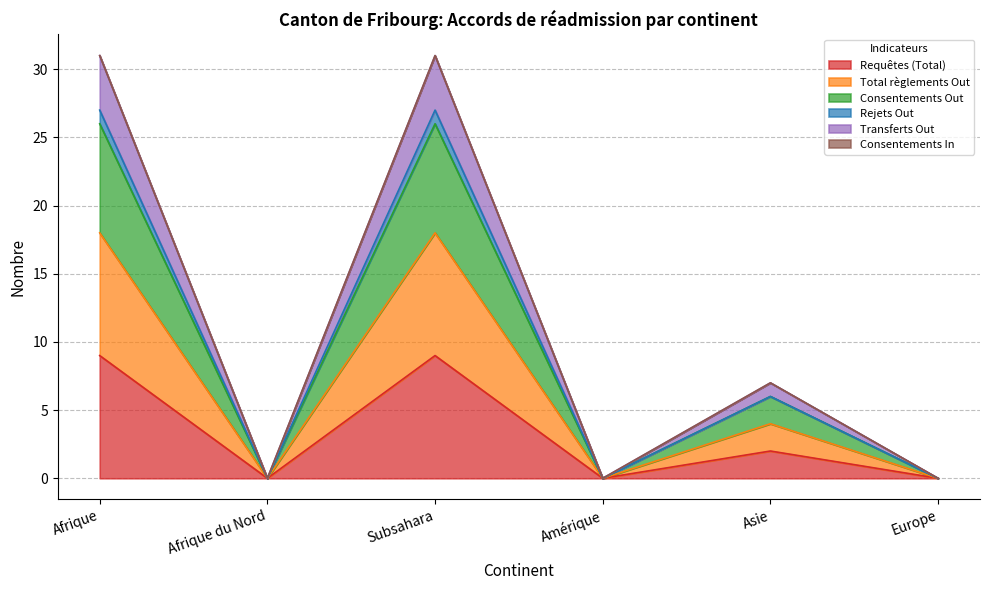

Does the chart have visible grid lines?

Yes